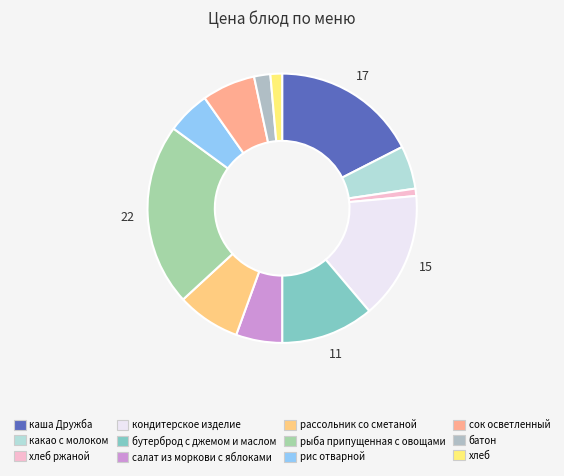

How many slices are in this pie chart?

12